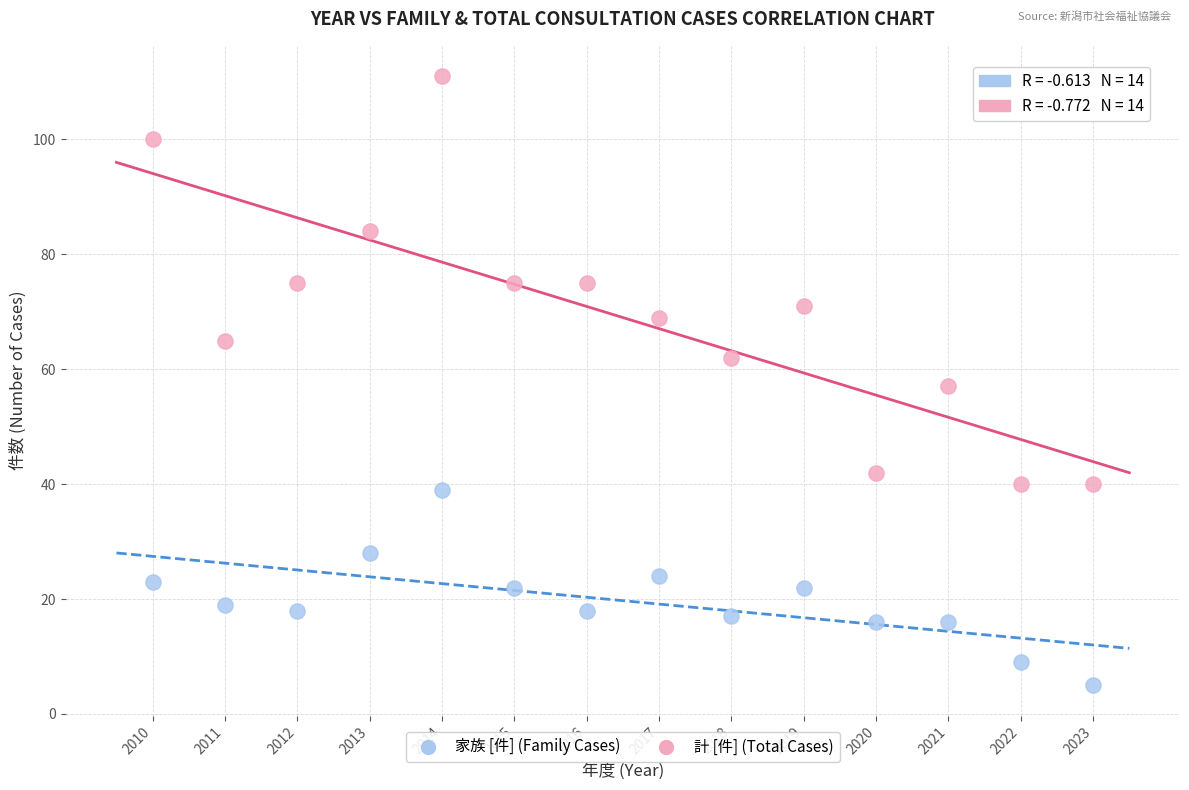

Which series has the widest spread of Y values?

計 [件] (Total Cases)